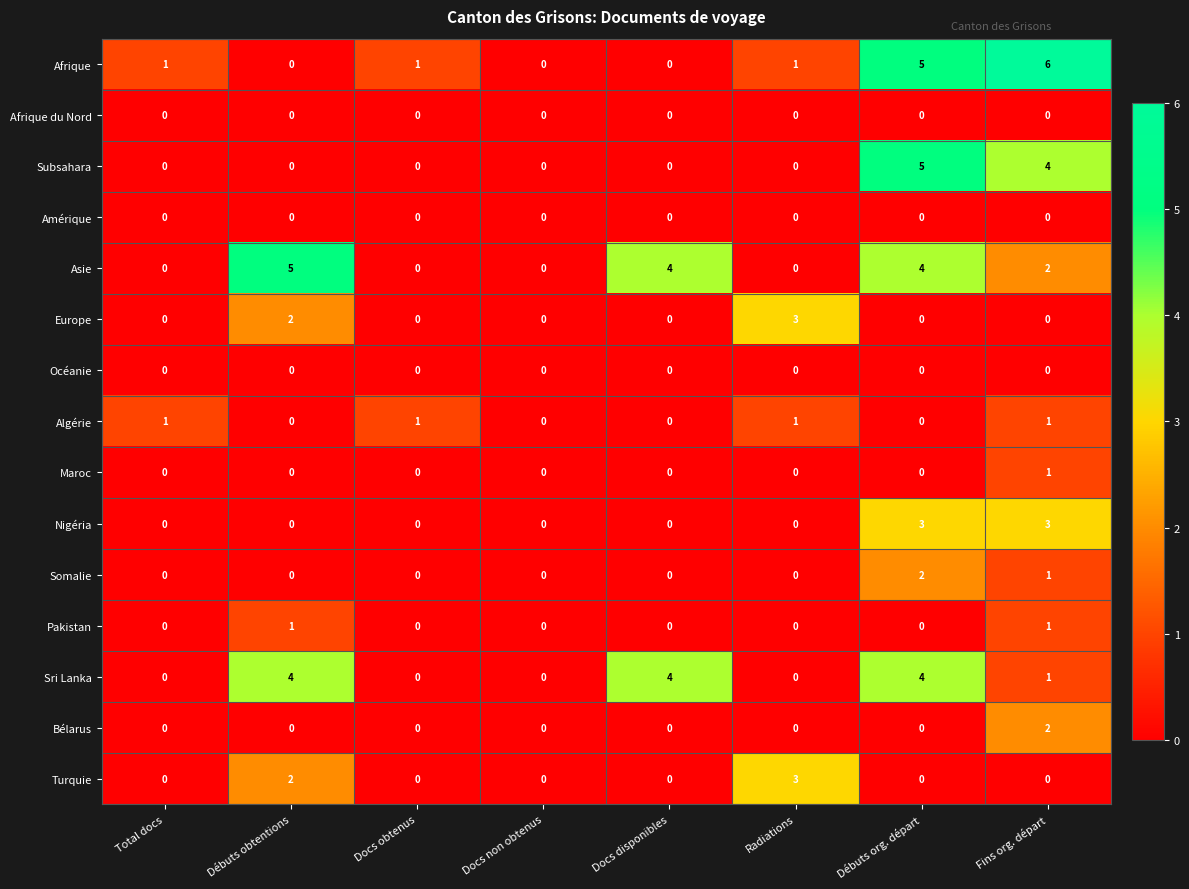

What is the sum of all Somalie values?

3